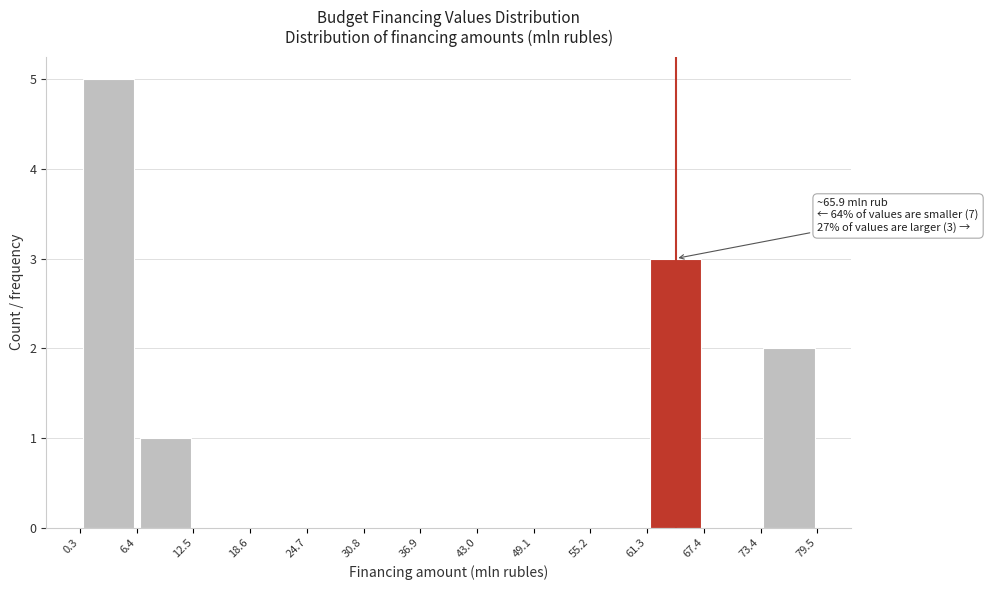

Which range on the x-axis has the tallest bar?

0.3 to 6.4